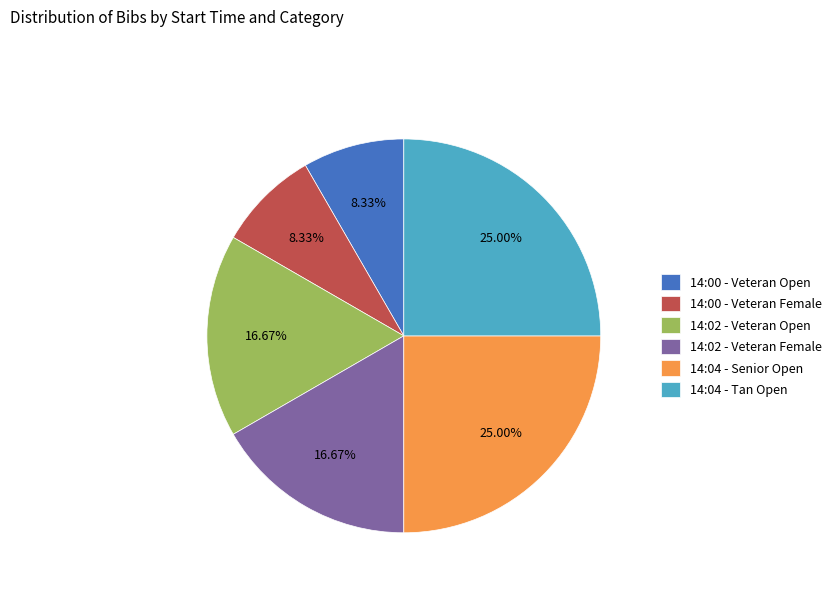

Approximately how many times larger is the value at 14:00 - Veteran Female compared to 14:04 - Tan Open?

0.3